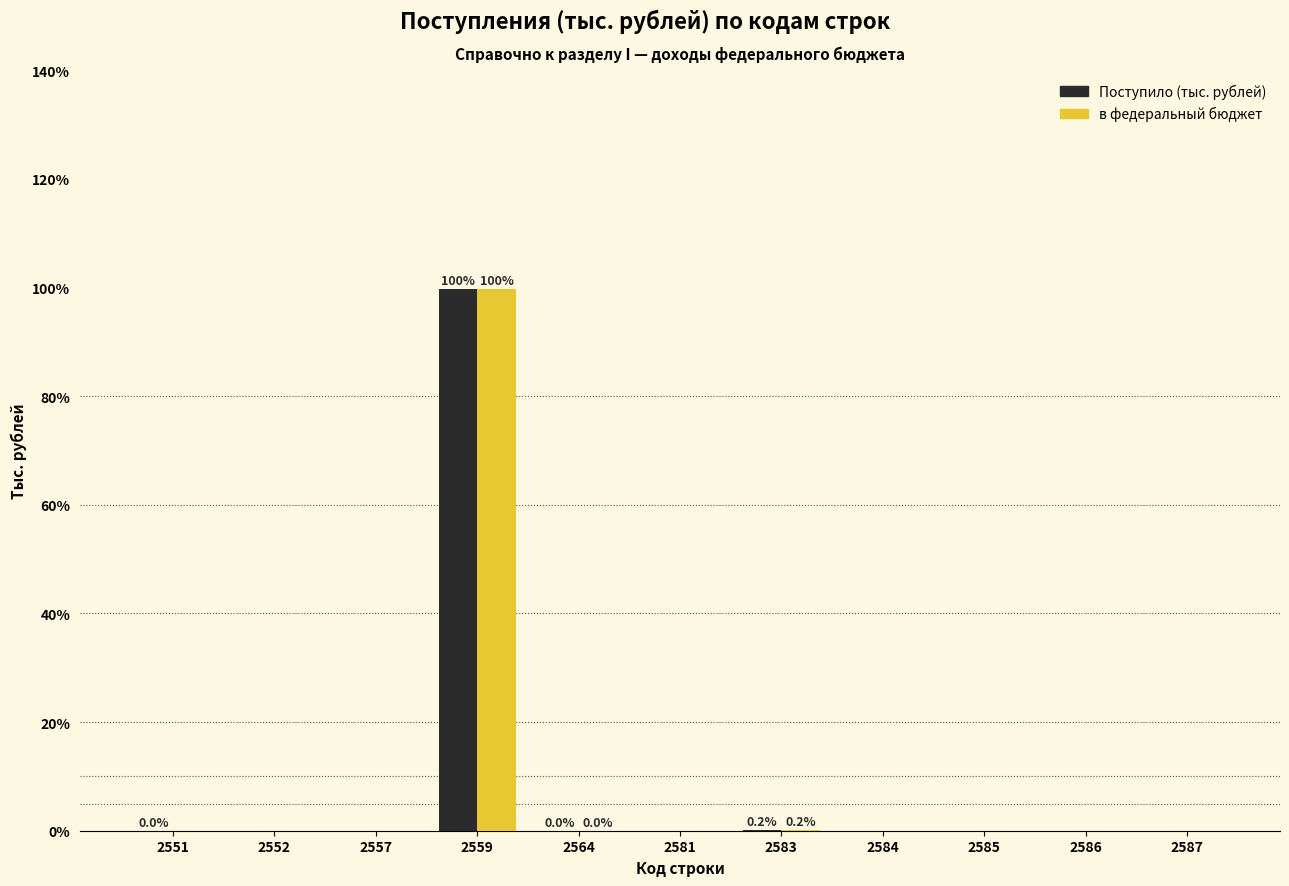

What is the greatest value displayed?

99.8